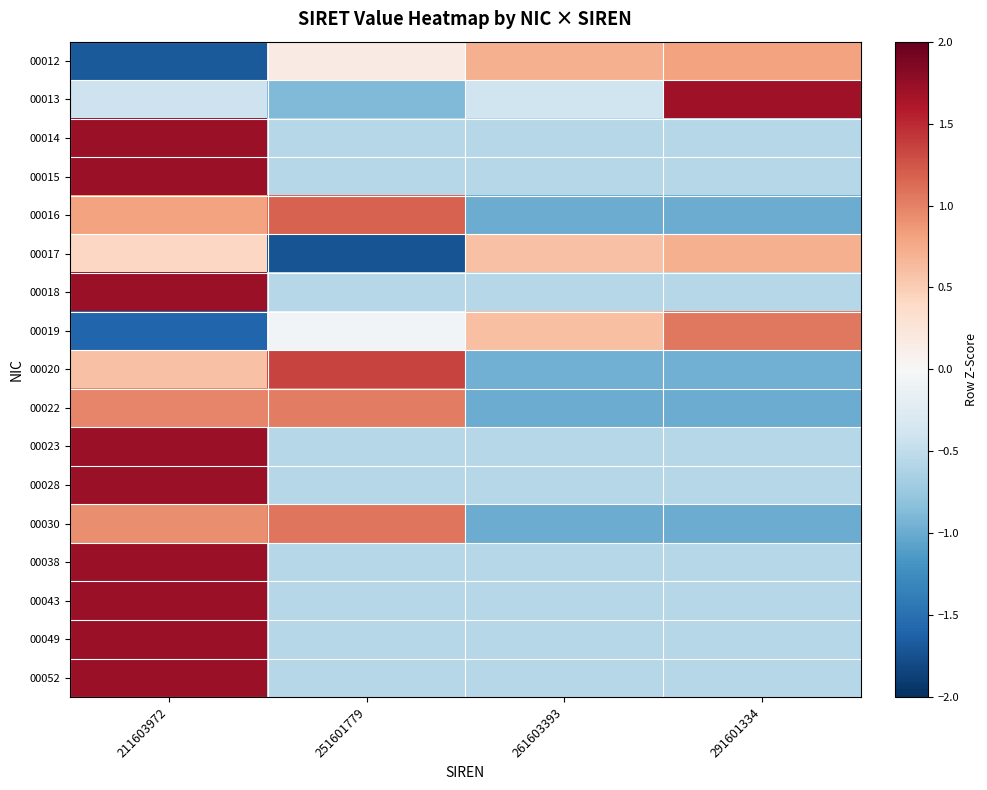

What is the spread (max minus min) of values at 291601334?

2.7